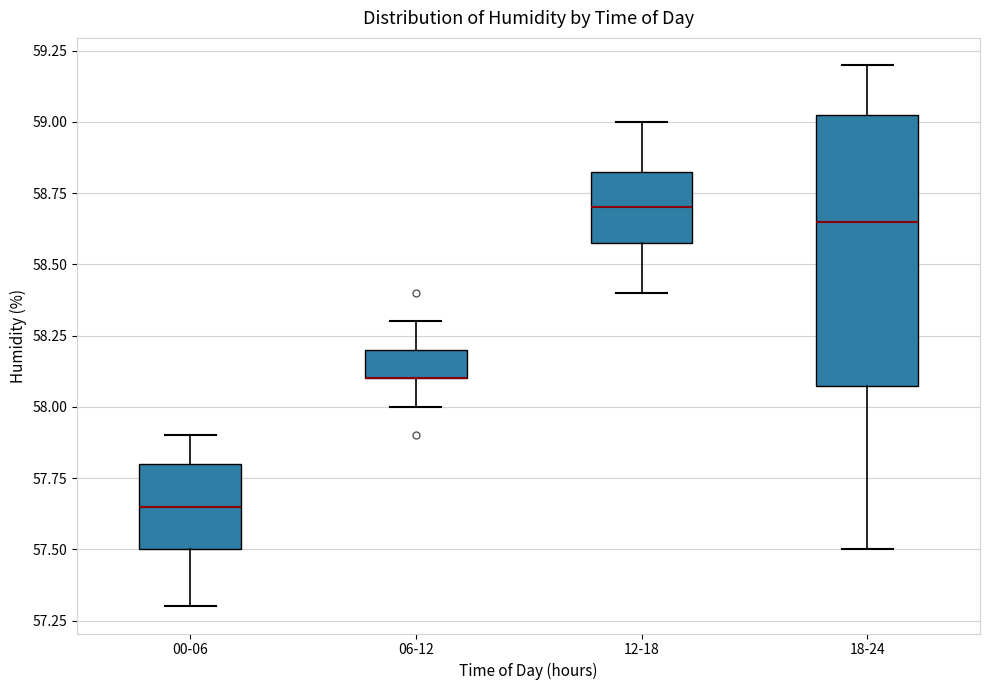

Reading left to right, transcribe this box plot: for each box, give where its median line is, the range the box spans, and where its two whiskers end, as read against the y-axis. The values are not printed on the chart, so give them approximately, as read against the axis.

00-06: median 57.65, box 57.50 to 57.80, whiskers 57.30 to 57.90
06-12: median 58.10 (drawn on the box's lower edge), box 58.10 to 58.20, whiskers 58.00 to 58.30
12-18: median 58.70, box 58.60 to 58.85, whiskers 58.40 to 59.00
18-24: median 58.65, box 58.10 to 59.05, whiskers 57.50 to 59.20